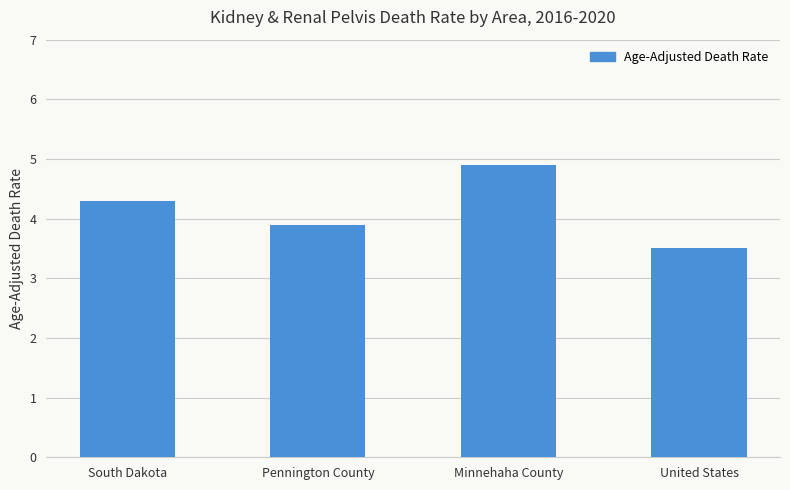

What is the approximate value at Pennington County?

3.9